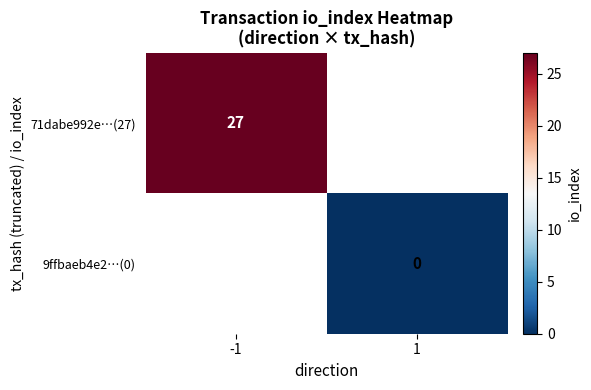

At which category does the chart reach its peak across all series?

-1